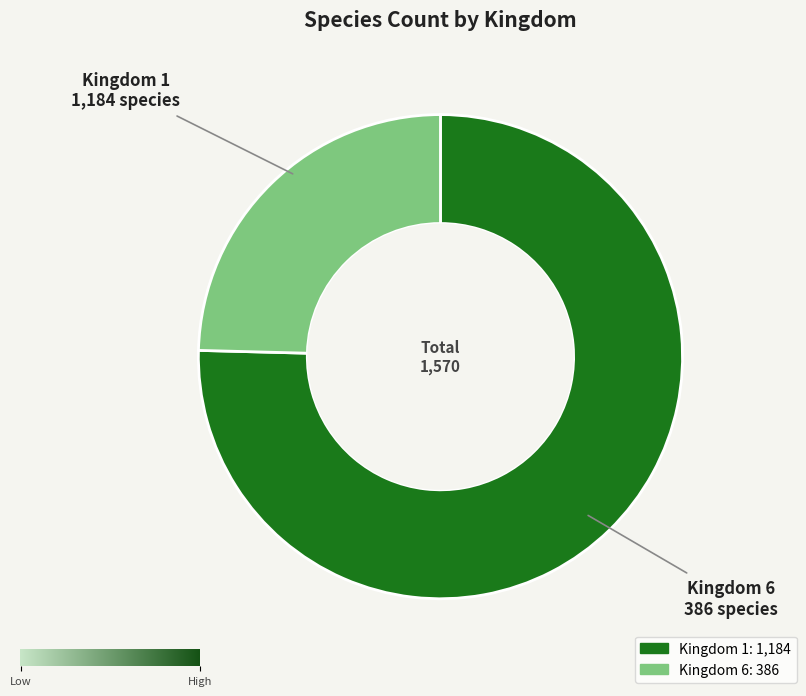

Is it true that Kingdom 1 is 81% of the pie?

False